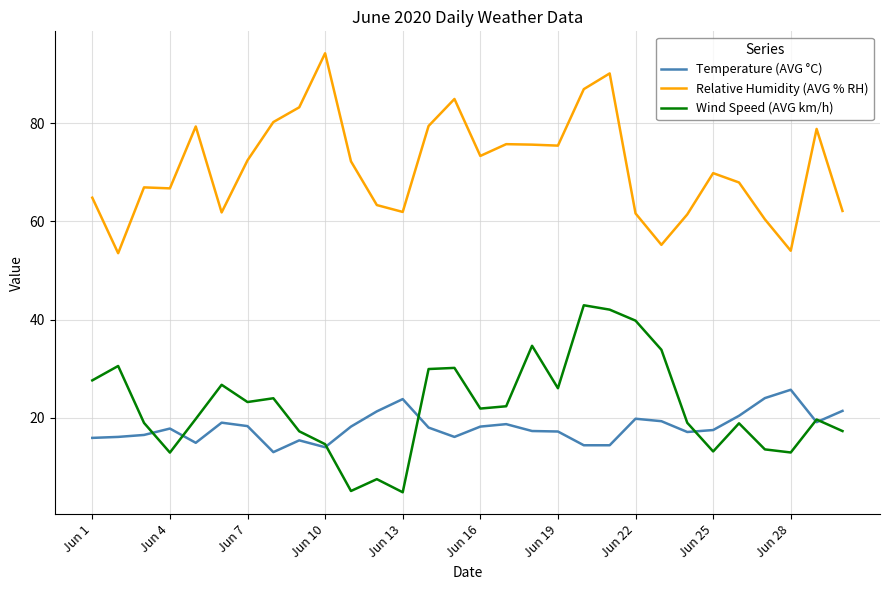

True or false: Relative Humidity (AVG % RH) and Temperature (AVG °C) cross at least once.

False